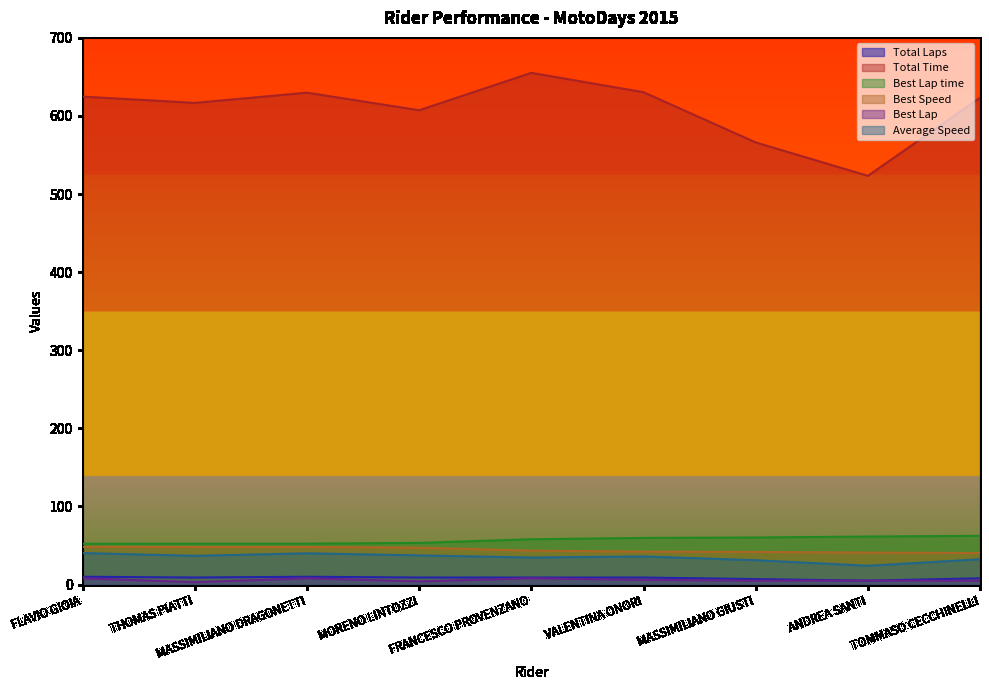

Which series has the largest total across all categories?

Total Time